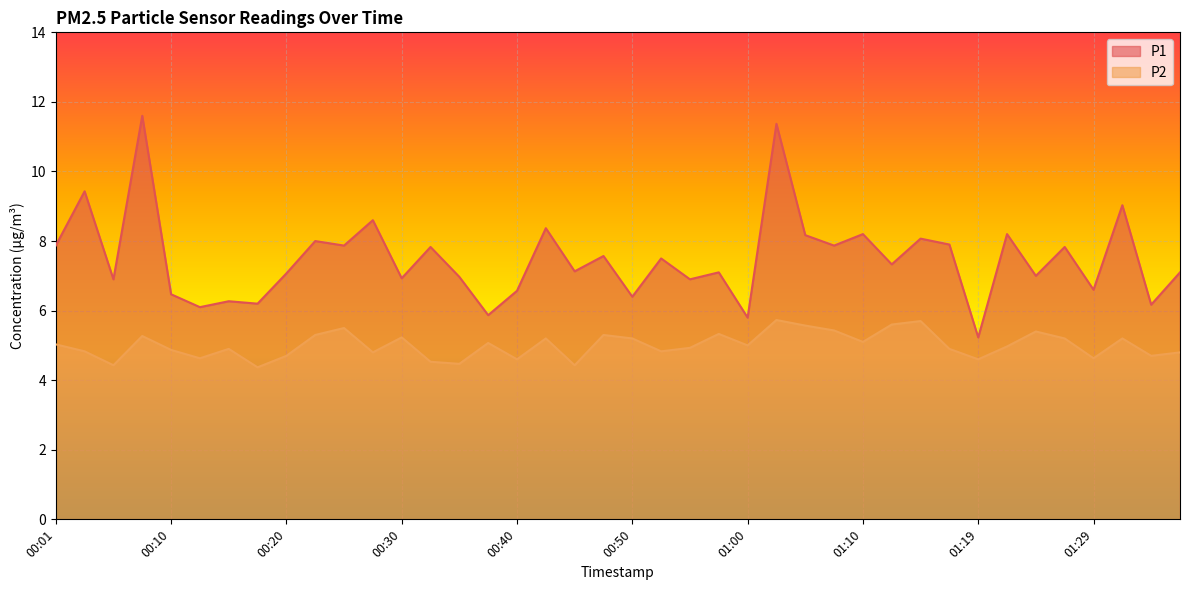

Between 00:52 and 01:00, which series saw the biggest shift?

P1